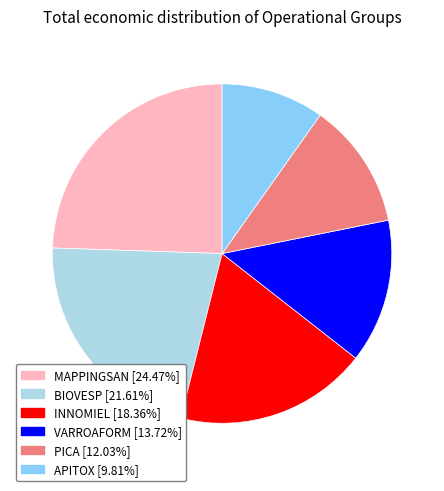

Is there a majority slice in this chart?

No